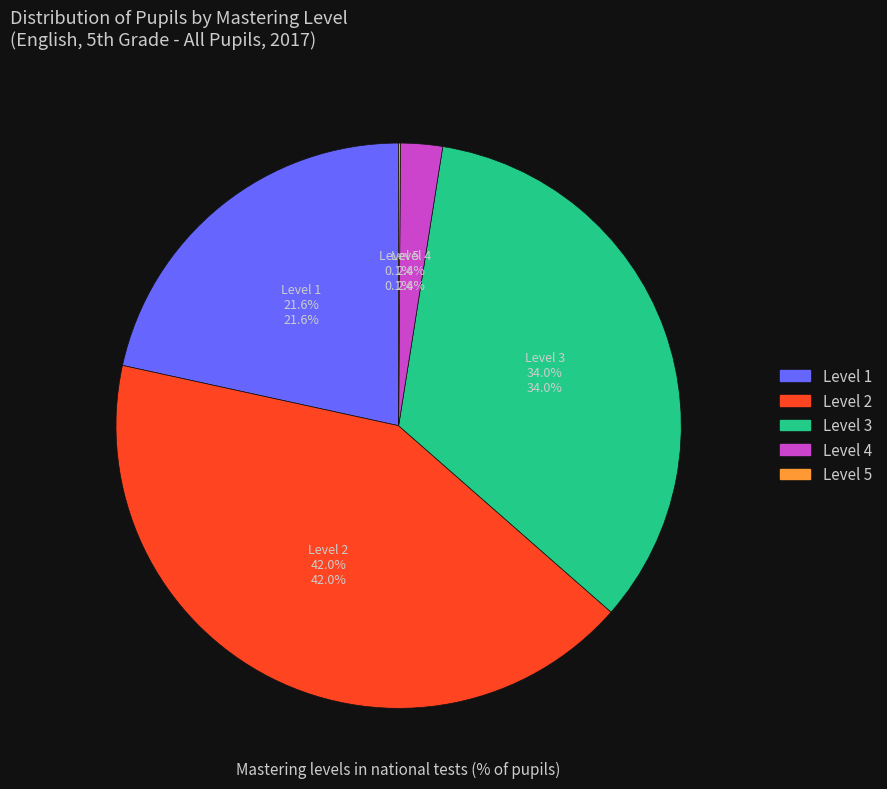

Does any single category account for the majority?

No